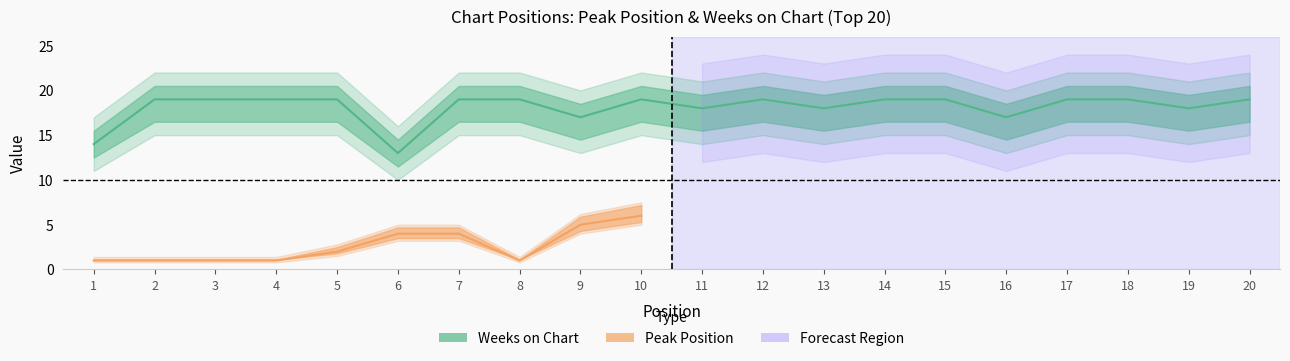

What is the value of the 12th point from the left?

19